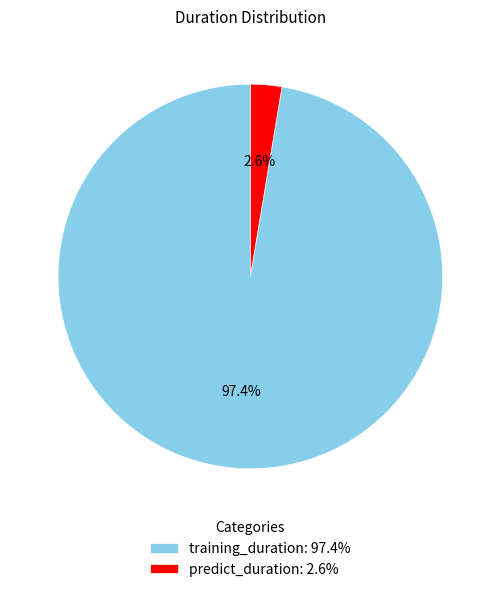

To the nearest percent, what portion does predict_duration represent?

3%